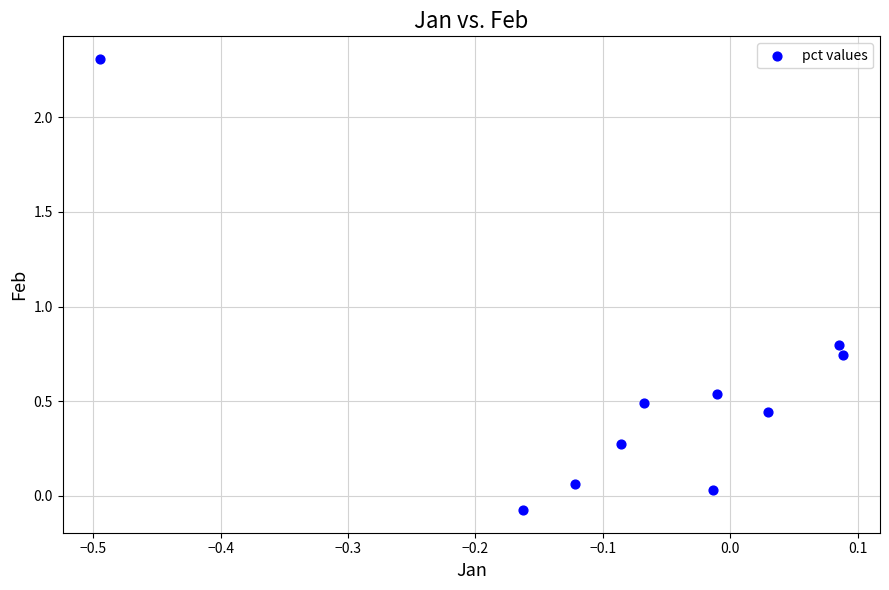

What Y value in the scatter plot is closest to 1?

0.8